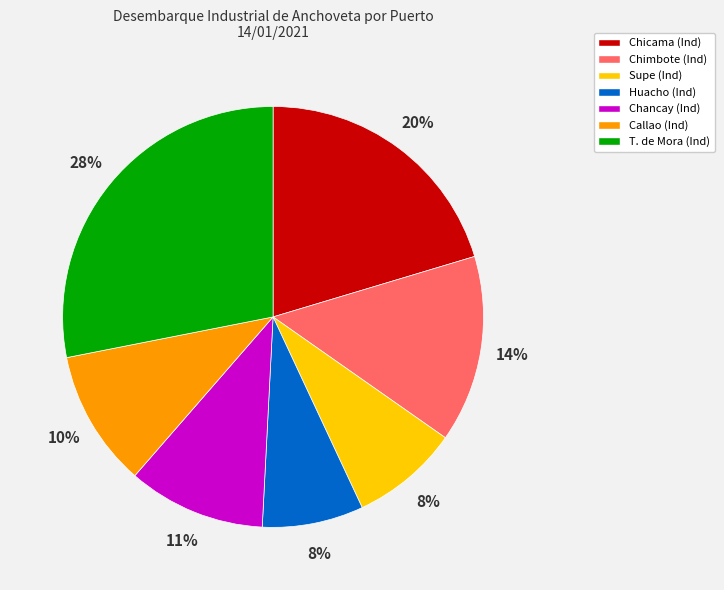

Count the number of slices in the pie.

7